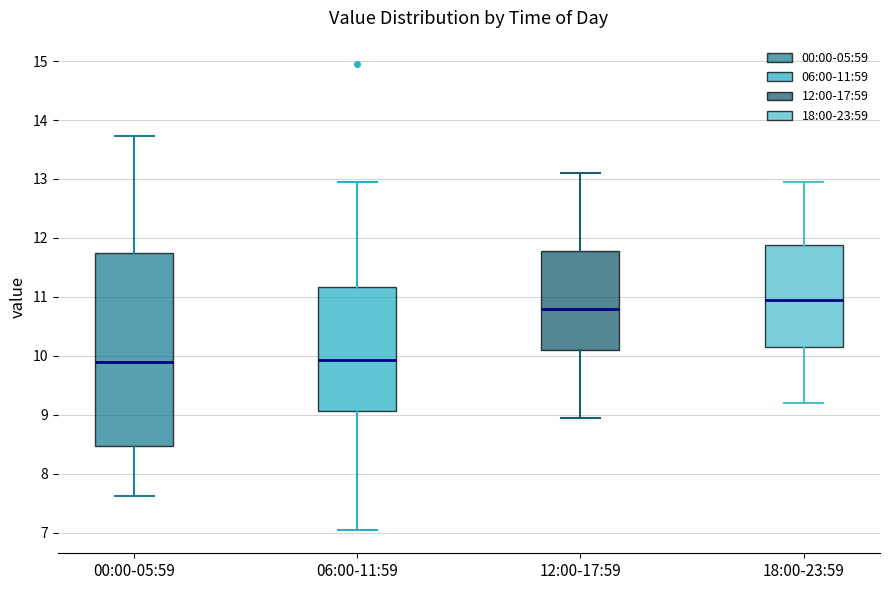

Reading left to right, transcribe this box plot: for each box, give where its median line is, the range the box spans, and where its two whiskers end, as read against the y-axis. The values are not printed on the chart, so give them approximately, as read against the axis.

00:00-05:59: median 9.9, box 8.5 to 11.7, whiskers 7.6 to 13.7
06:00-11:59: median 9.9, box 9.1 to 11.2, whiskers 7.1 to 13.0
12:00-17:59: median 10.8, box 10.1 to 11.8, whiskers 9.0 to 13.1
18:00-23:59: median 11.0, box 10.2 to 11.9, whiskers 9.2 to 13.0